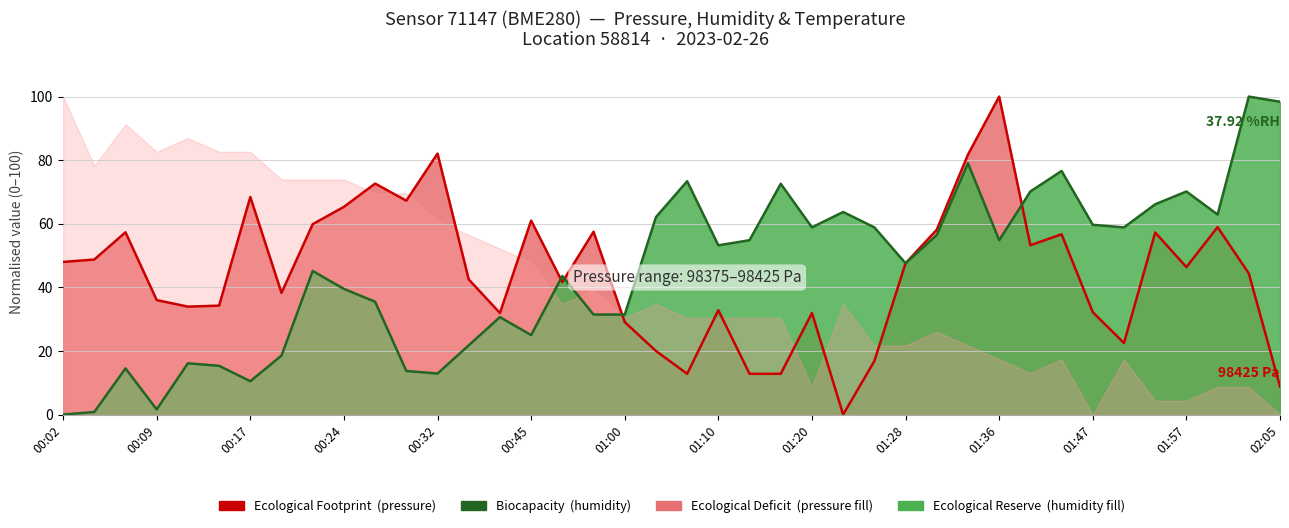

In Ecological Footprint, how many points are lower than both neighbors (excluding endpoints)?

10